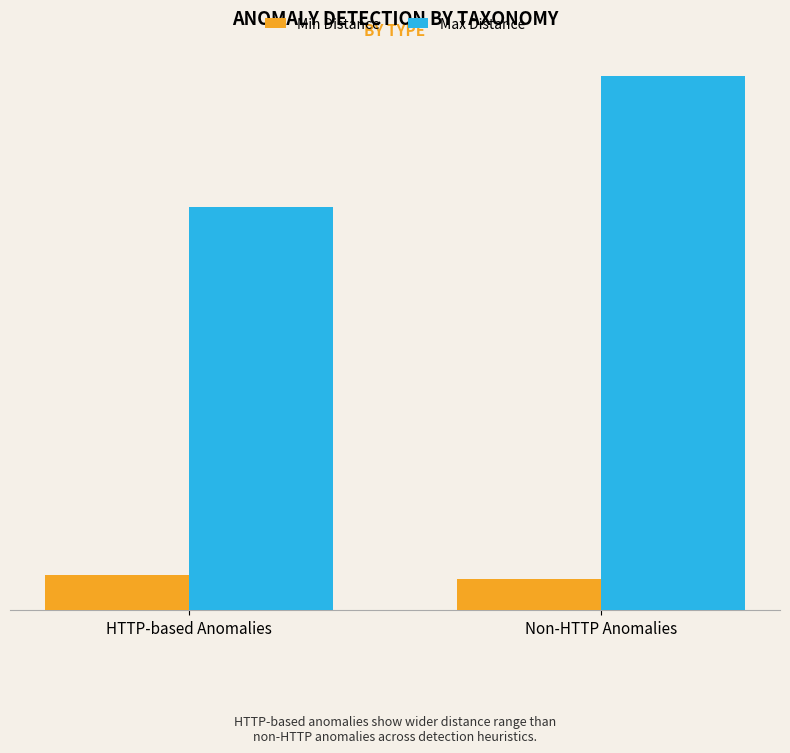

What is the maximum value for Min Distance?

0.1